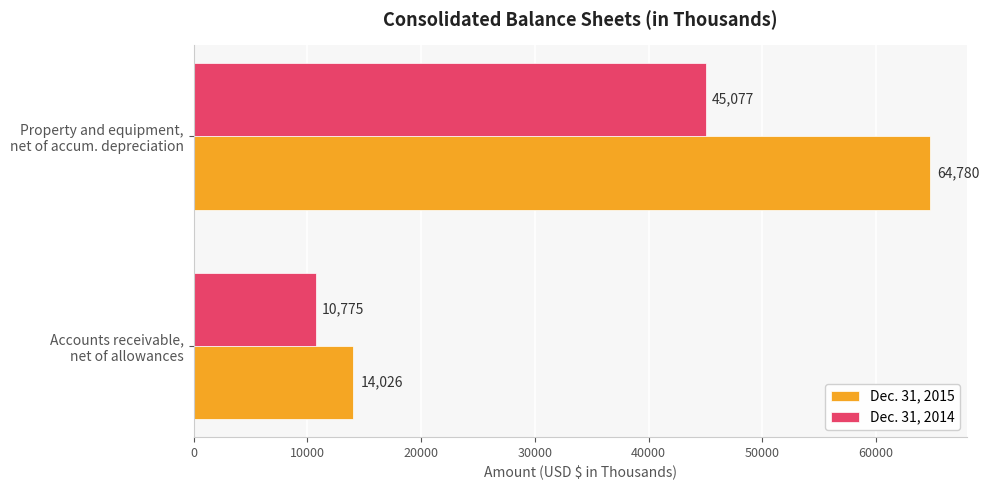

What is the difference between the maximum and minimum values in the Dec. 31, 2015 series?

50754